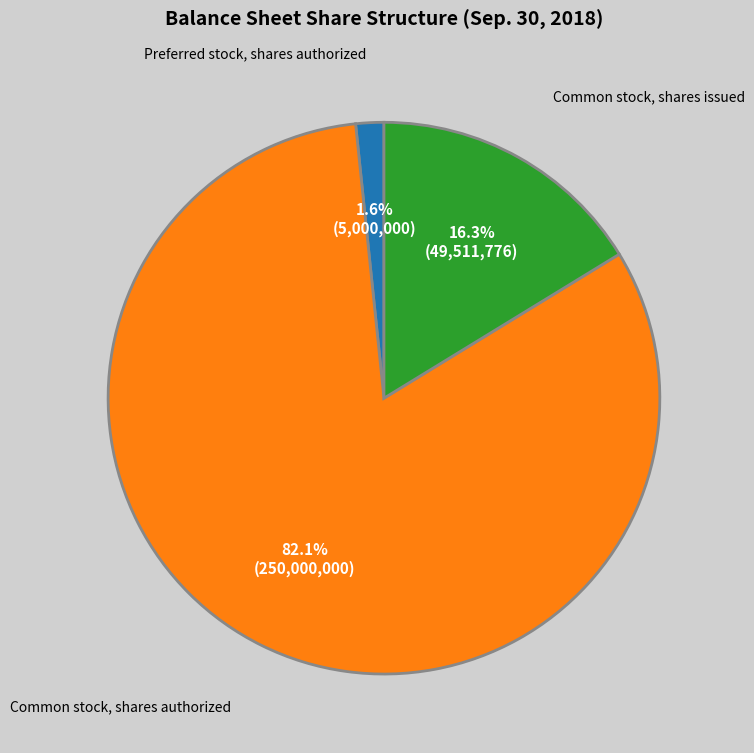

How many segments does this pie chart have?

3